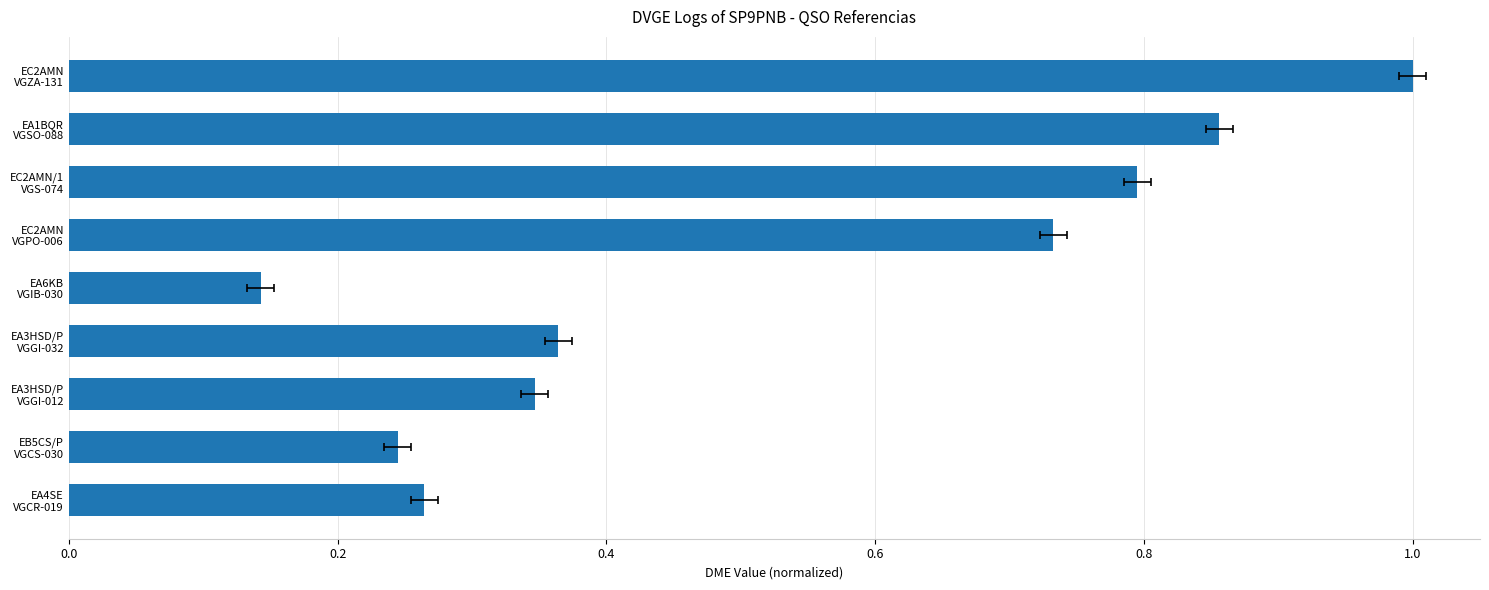

Is it true that the value at EA3HSD/P VGGI-012 is 0.6?

False